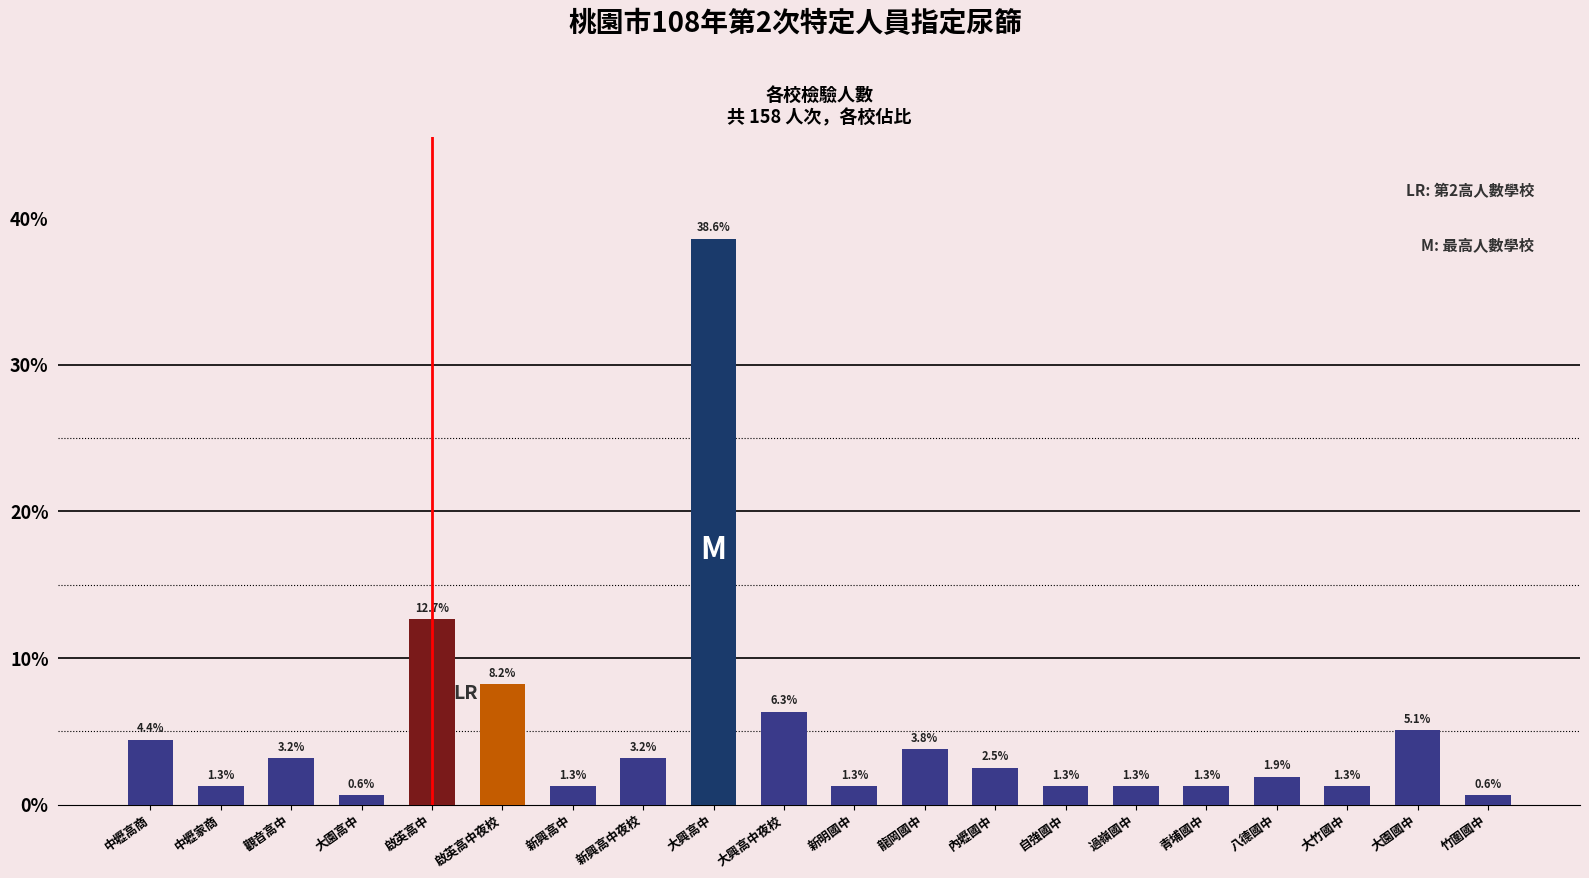

Which label corresponds to the largest value in the chart?

大興高中